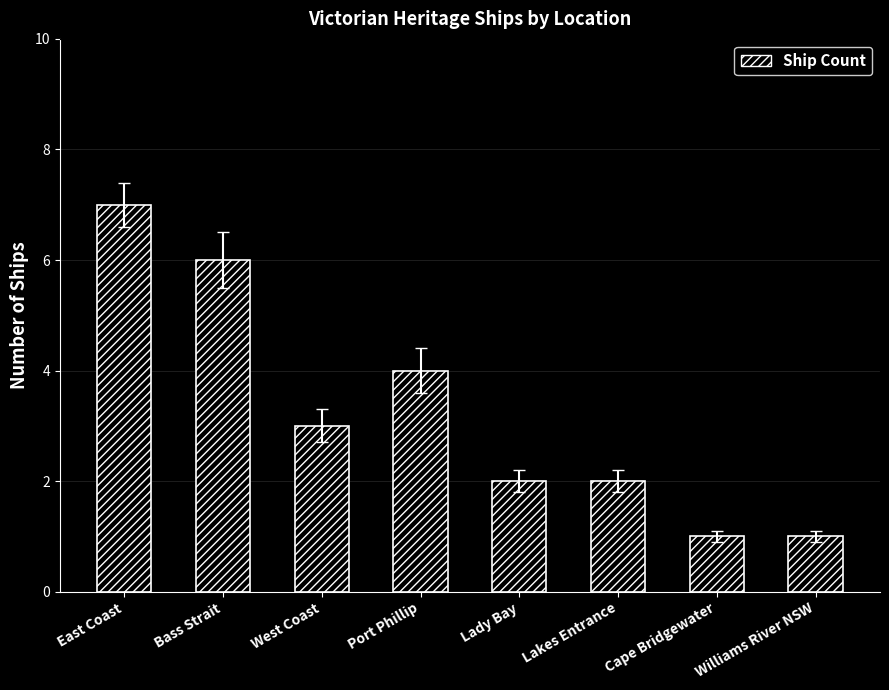

Read the value at Port Phillip.

4